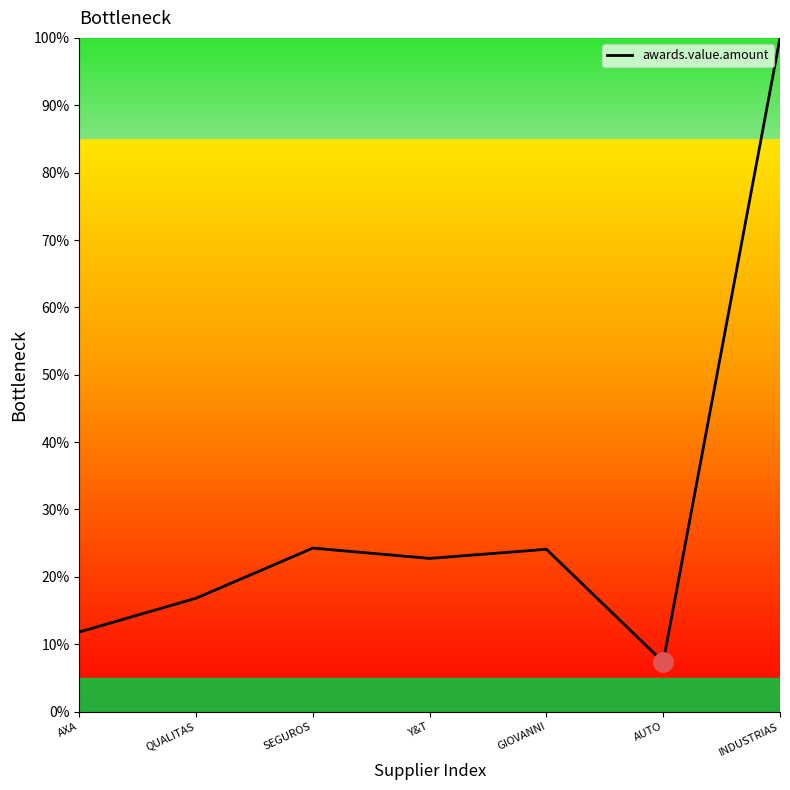

The value at AUTO is 12.7. True or false?

False